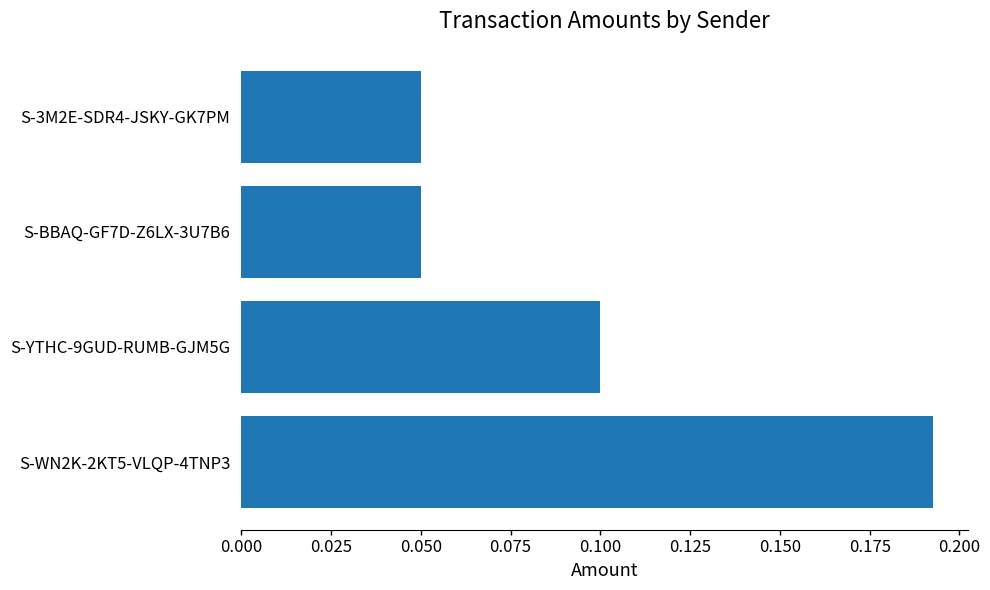

Count the number of categories in the chart.

4